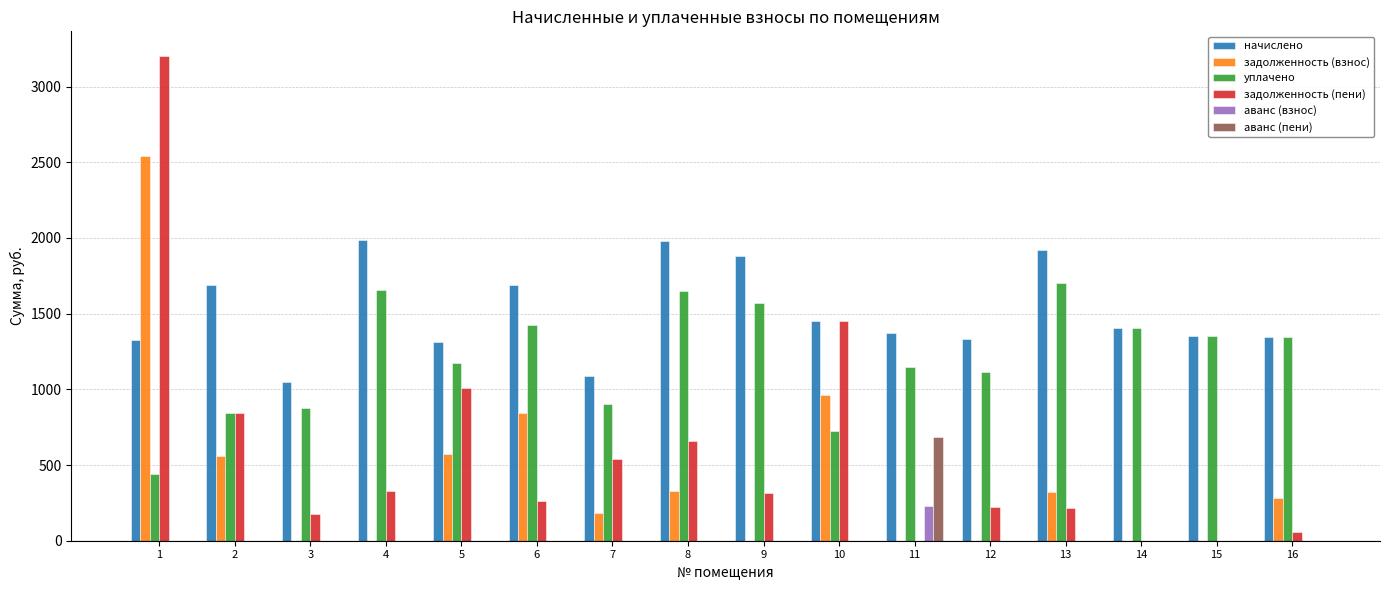

The value of начислено at 14 is 1404.5. True or false?

True